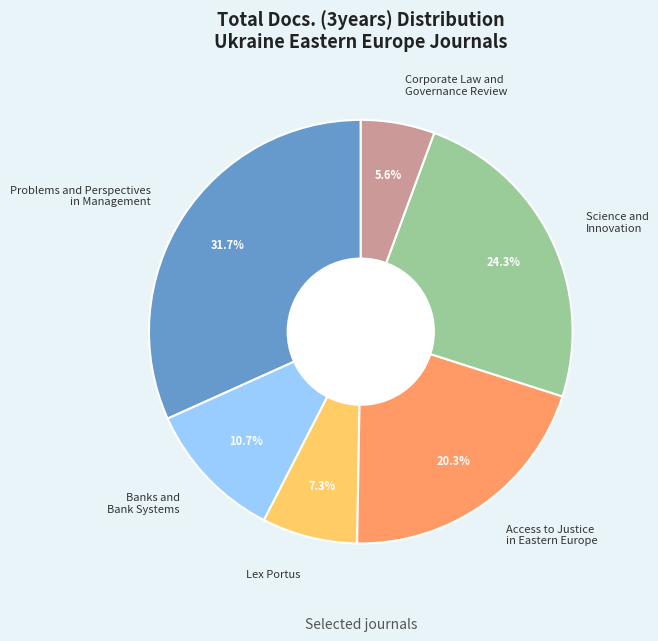

What is the smallest slice in the pie chart?

Corporate Law and Governance Review